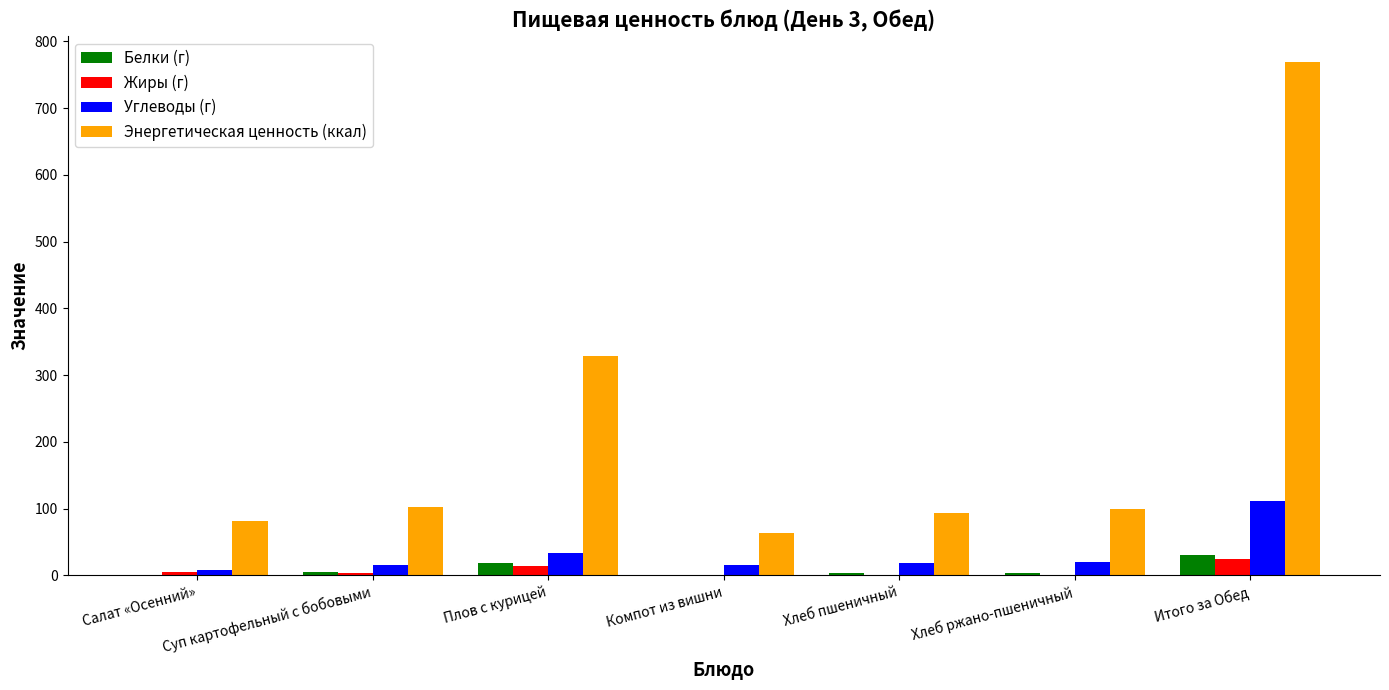

What is the highest value of the Энергетическая ценность (ккал) series?

769.4